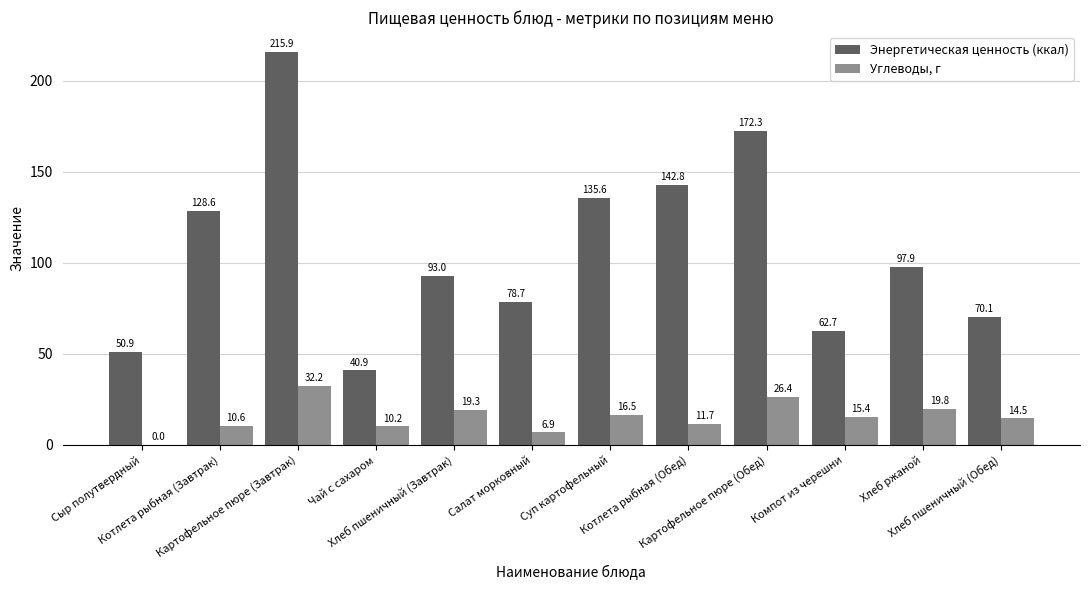

What is the maximum value shown in the chart?

215.9